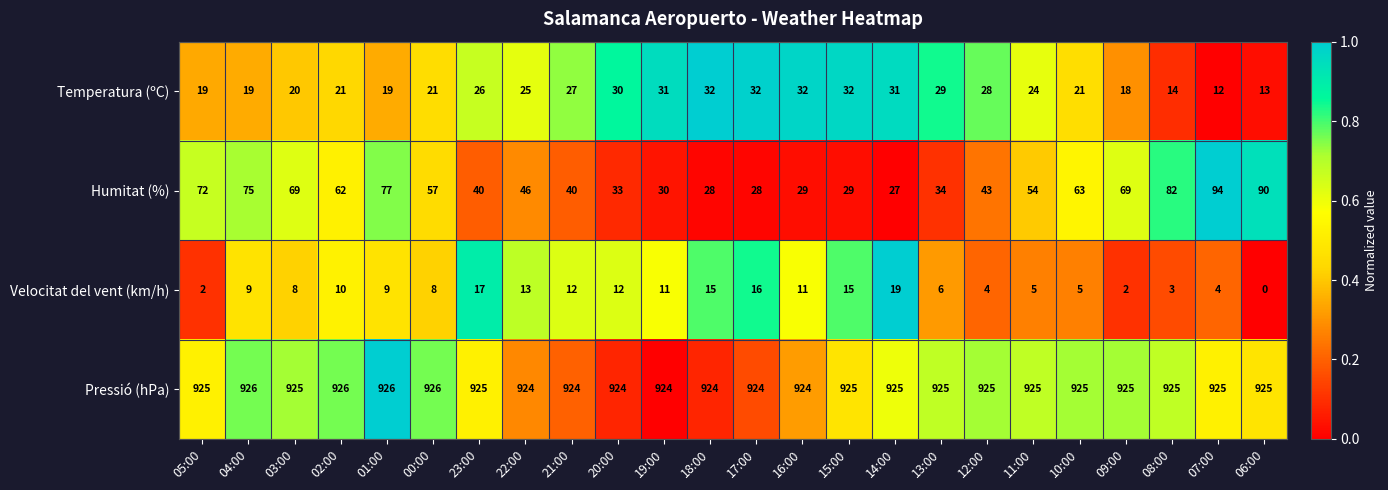

The value of Humitat (%) at 09:00 is 69. True or false?

True